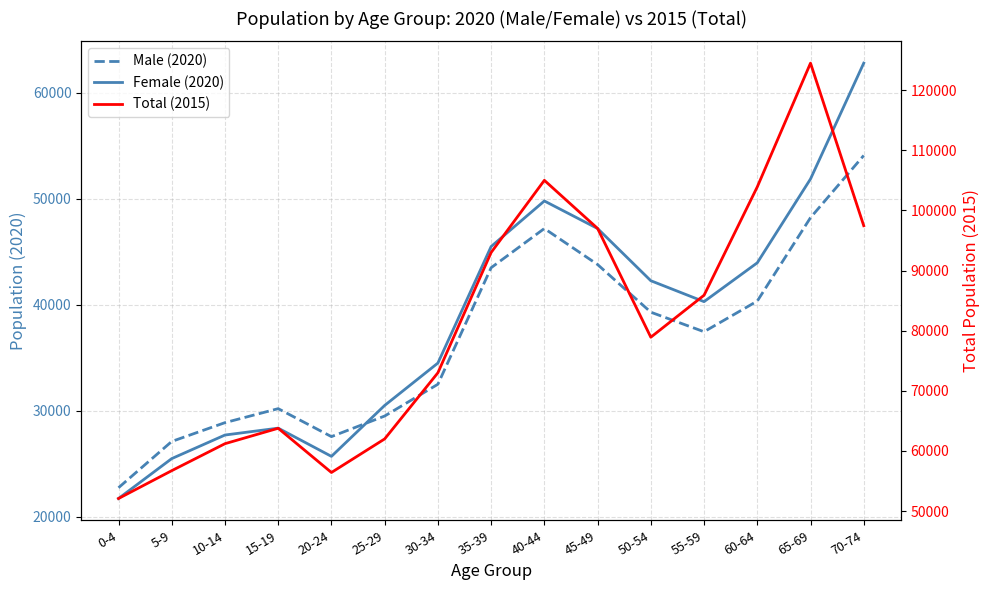

True or false: Female (2020) has a value of 16807 at 25-29.

False